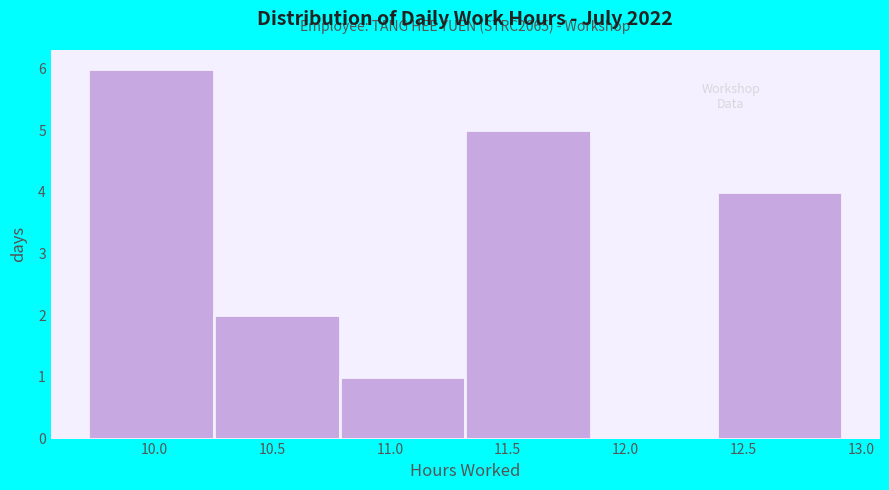

Over which range of the x-axis is the bar tallest?

9.70 to 10.25